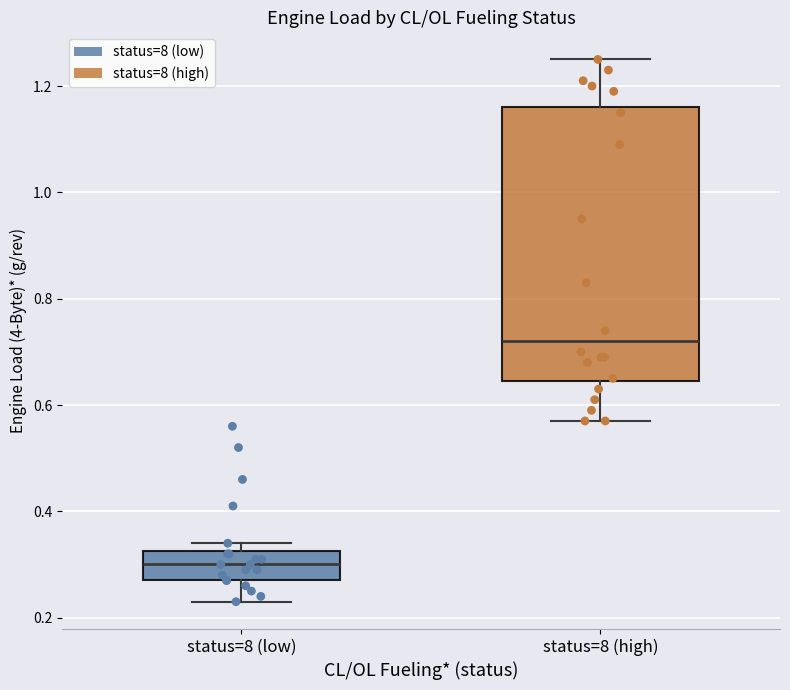

Which box has the highest median line?

status=8 (high)